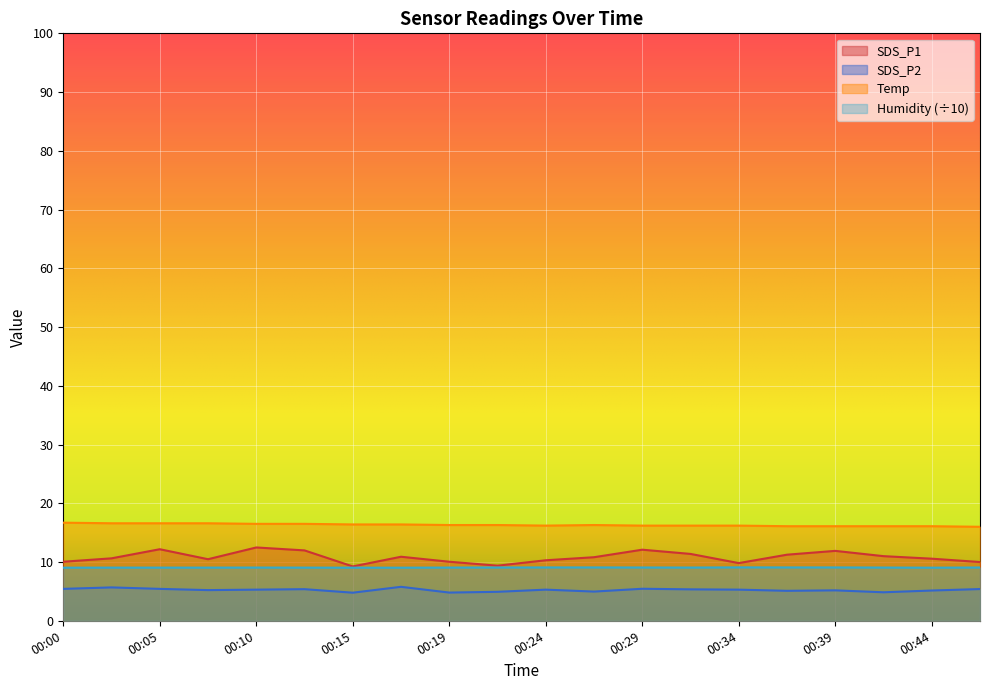

Rank the series by their average value, from highest to lowest.

Temp, SDS_P1, Humidity (÷10), SDS_P2